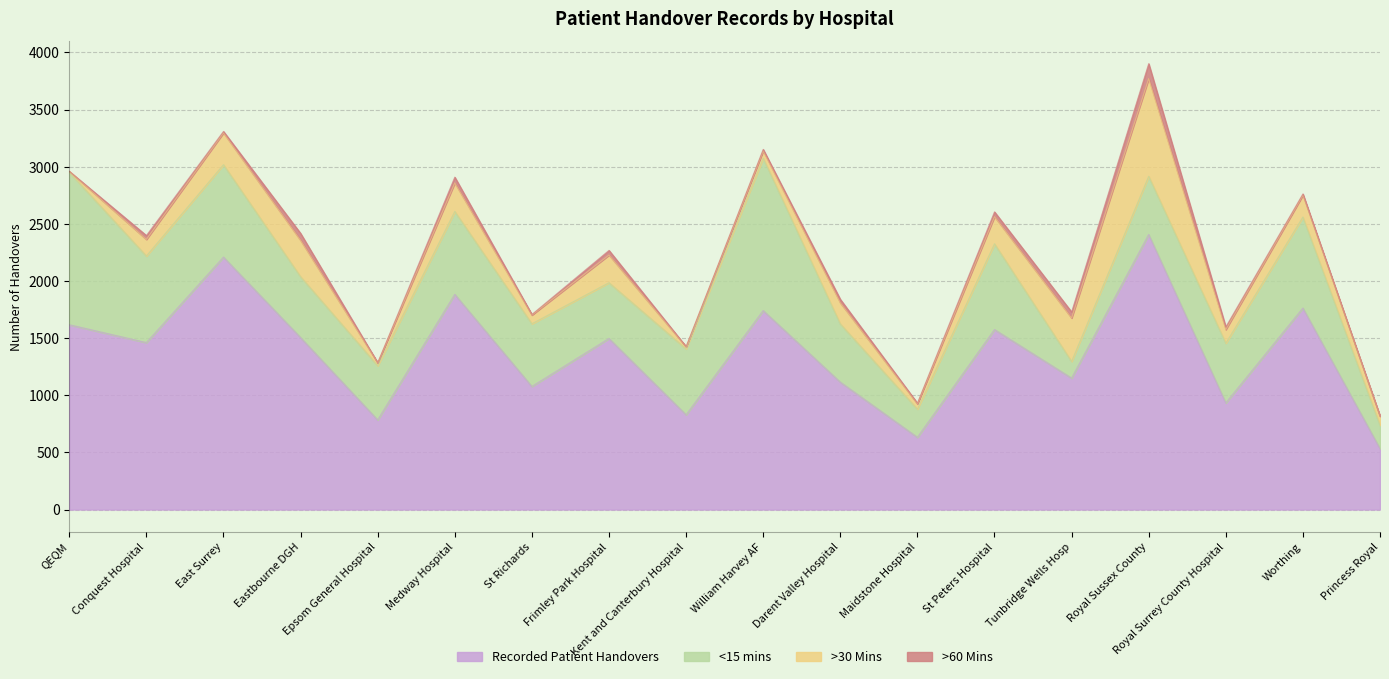

What is the label of the 6th point from the left?

Medway Hospital